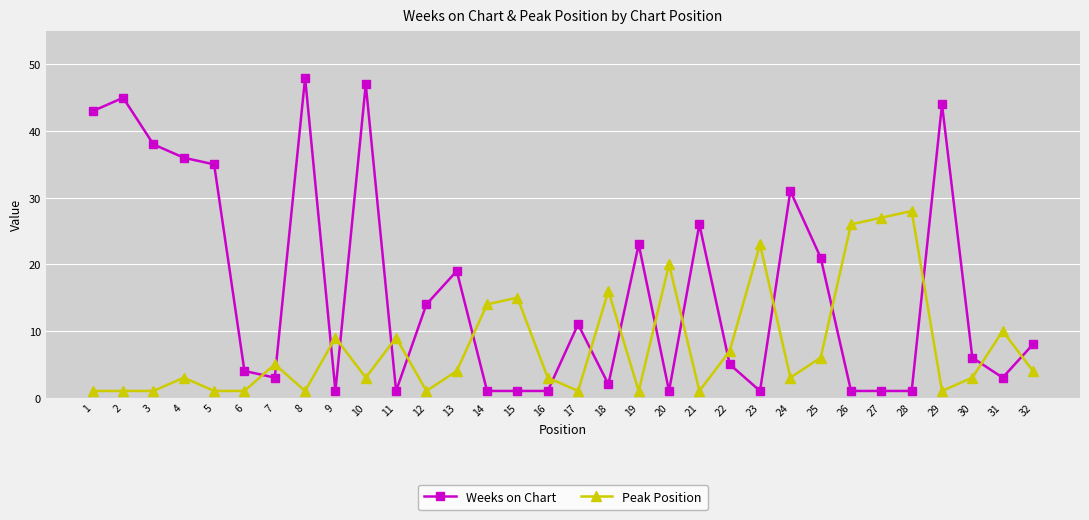

Reading right to left, extract all data points from this chart.

Weeks on Chart: 8	3	6	44	1	1	1	21	31	1	5	26	1	23	2	11	1	1	1	19	14	1	47	1	48	3	4	35	36	38	45	43
Peak Position: 4	10	3	1	28	27	26	6	3	23	7	1	20	1	16	1	3	15	14	4	1	9	3	9	1	5	1	1	3	1	1	1